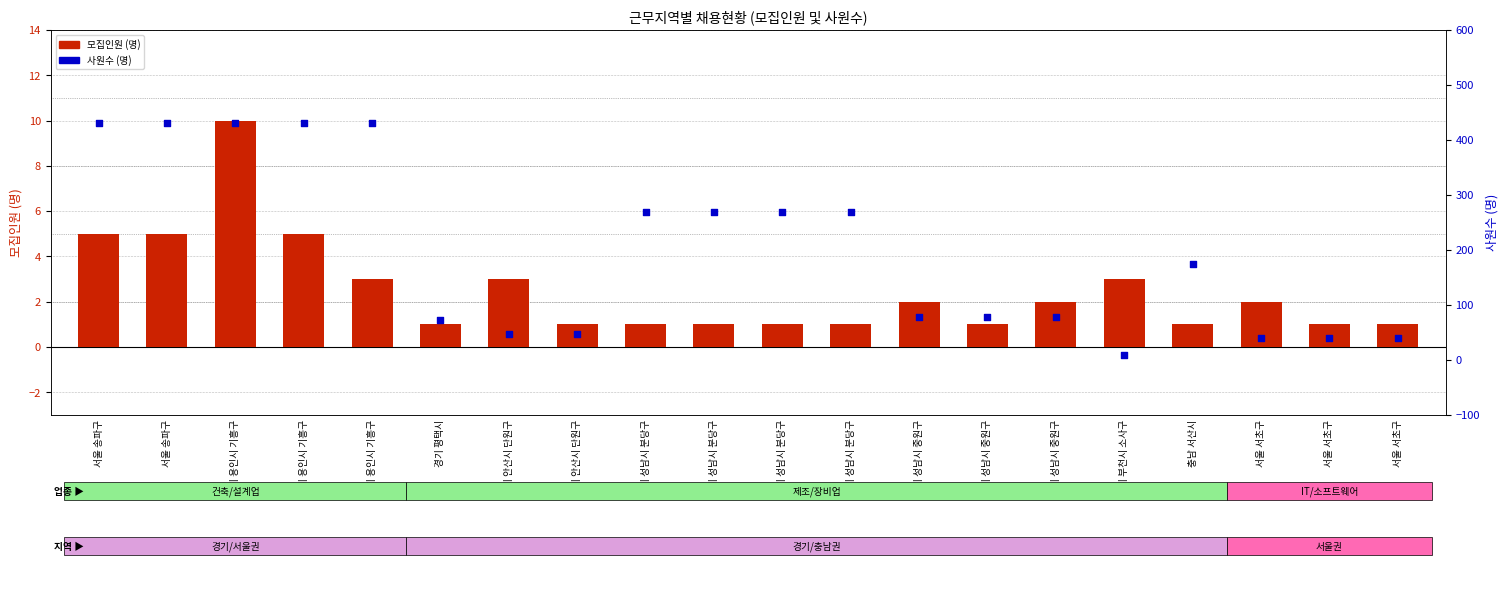

Which series has the largest total across all categories?

사원수